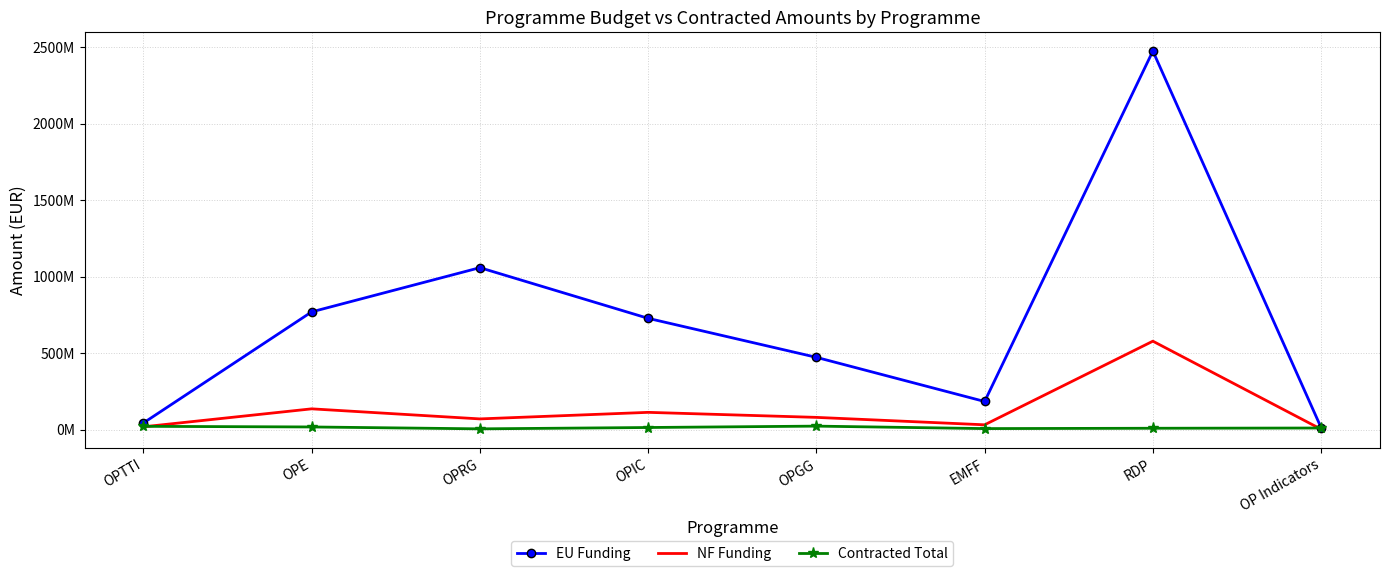

What are all the series names shown in the legend?

EU Funding, NF Funding, Contracted Total